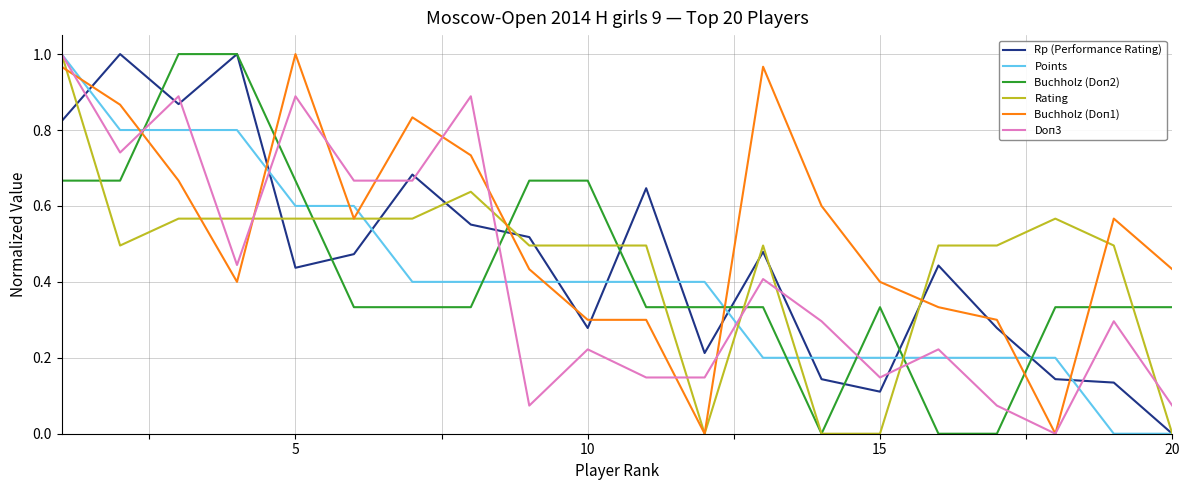

Which series has the largest total across all categories?

Buchholz (Doп1)